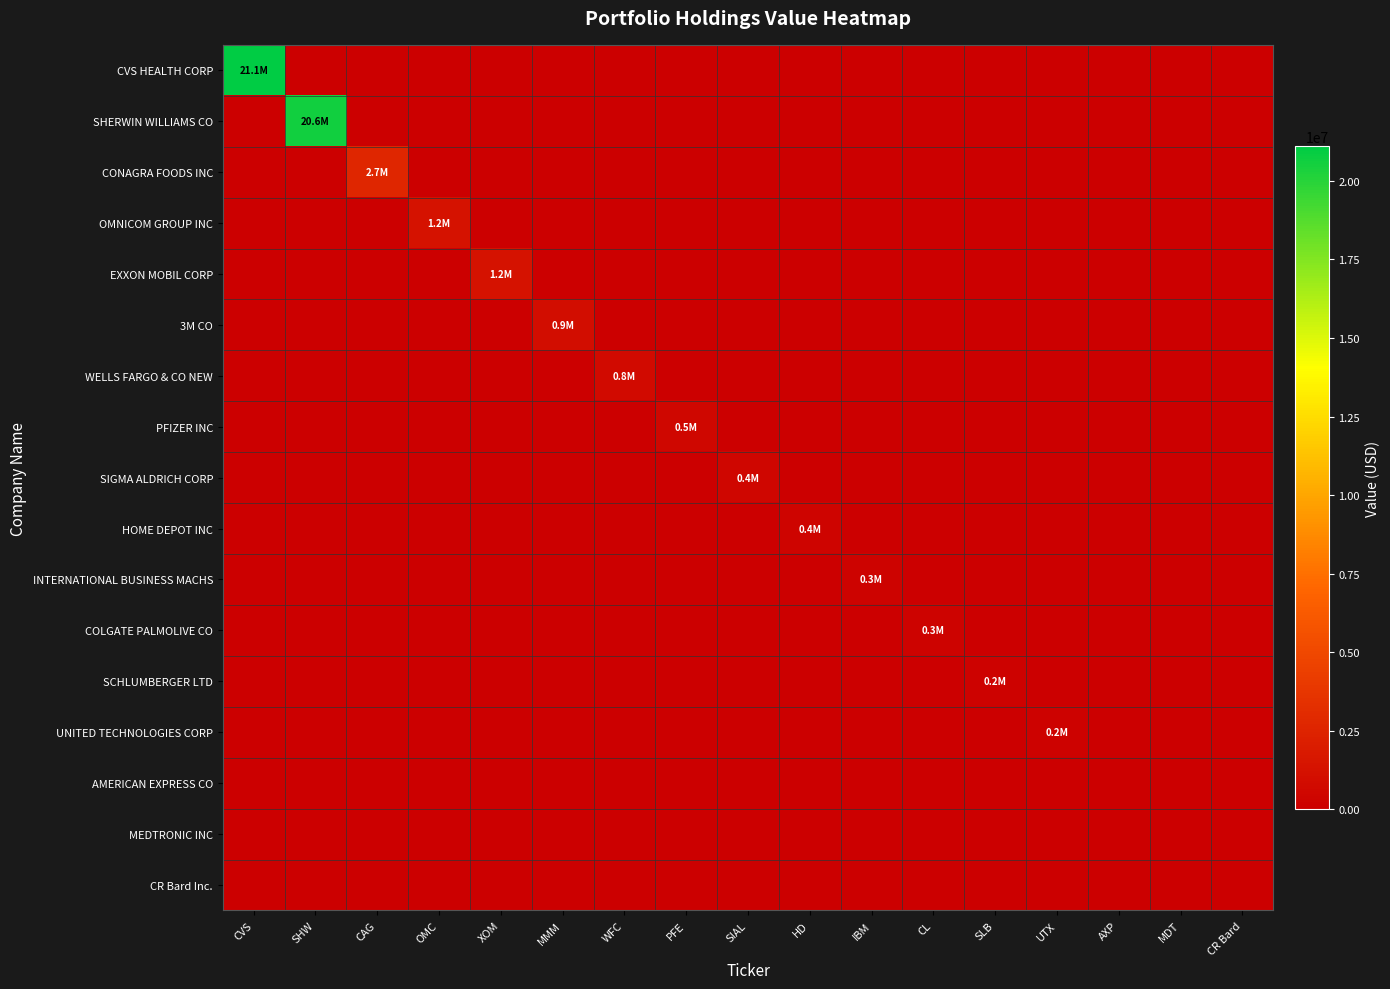

Which series has the largest total across all categories?

CVS HEALTH CORP